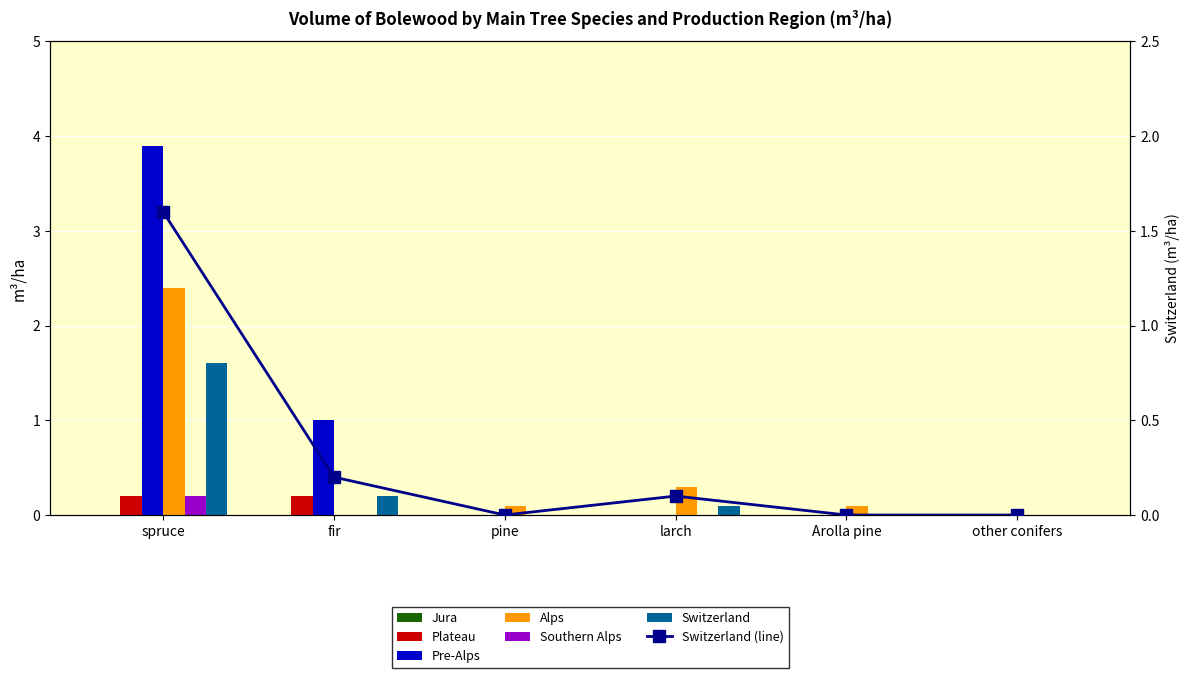

At how many categories does at least one series exceed 0?

5